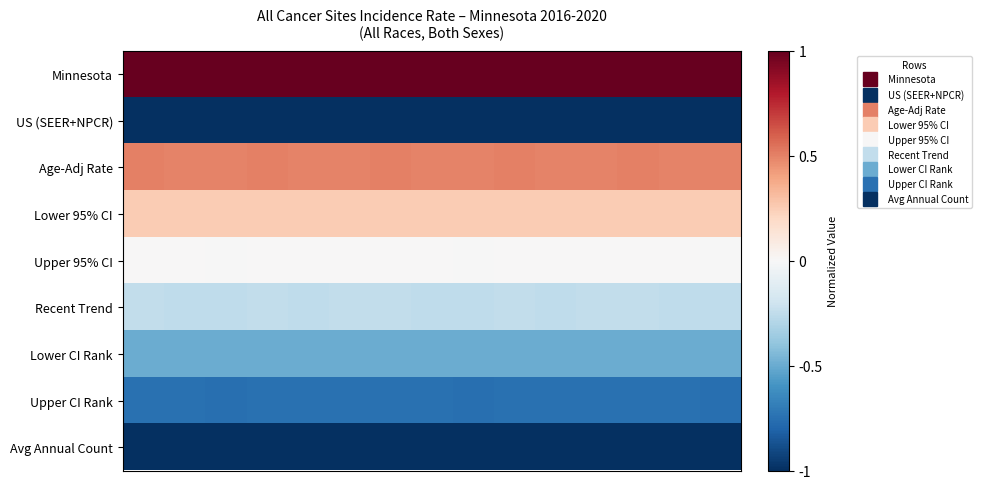

Reading right to left, extract all data points from this chart.

Minnesota: 1.0	1.0	1.0	1.0	1.0	1.0	1.0	1.0	1.0	1.0	1.0	1.0	1.0	1.0	1.0
US (SEER+NPCR): -1.0	-1.0	-1.0	-1.0	-1.0	-1.0	-1.0	-1.0	-1.0	-1.0	-1.0	-1.0	-1.0	-1.0	-1.0
Age-Adj Rate: 0.5	0.5	0.5	0.5	0.5	0.5	0.5	0.5	0.5	0.5	0.5	0.5	0.5	0.5	0.5
Lower 95% CI: 0.3	0.3	0.2	0.2	0.2	0.2	0.3	0.3	0.2	0.2	0.2	0.2	0.3	0.3	0.2
Upper 95% CI: -0.0	0.0	0.0	0.0	0.0	0.0	-0.0	0.0	0.0	0.0	0.0	0.0	-0.0	0.0	0.0
Recent Trend: -0.3	-0.3	-0.2	-0.2	-0.3	-0.2	-0.3	-0.3	-0.2	-0.2	-0.3	-0.2	-0.3	-0.3	-0.2
Lower CI Rank: -0.5	-0.5	-0.5	-0.5	-0.5	-0.5	-0.5	-0.5	-0.5	-0.5	-0.5	-0.5	-0.5	-0.5	-0.5
Upper CI Rank: -0.8	-0.7	-0.8	-0.8	-0.8	-0.8	-0.8	-0.7	-0.8	-0.8	-0.8	-0.8	-0.8	-0.7	-0.8
Avg Annual Count: -1.0	-1.0	-1.0	-1.0	-1.0	-1.0	-1.0	-1.0	-1.0	-1.0	-1.0	-1.0	-1.0	-1.0	-1.0